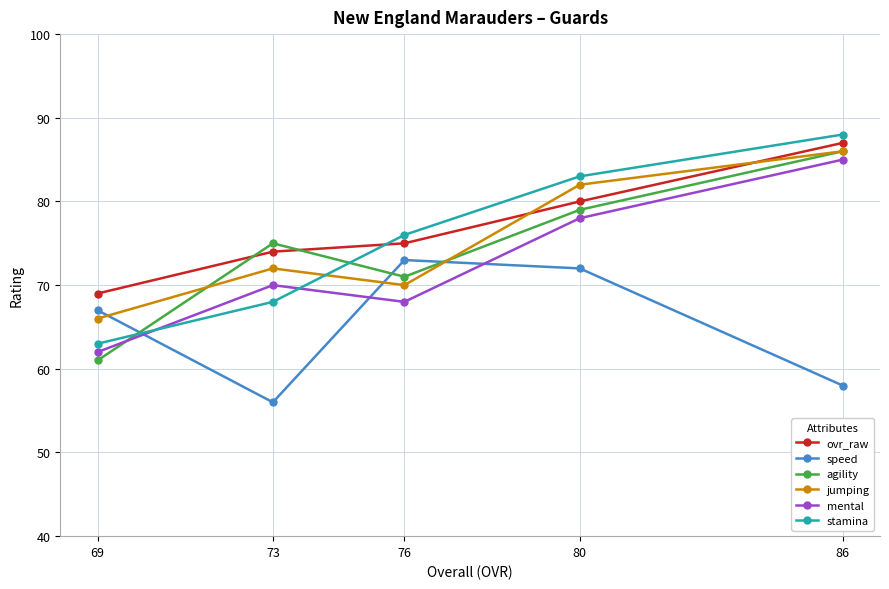

Between 80 and 69, which is larger?

80